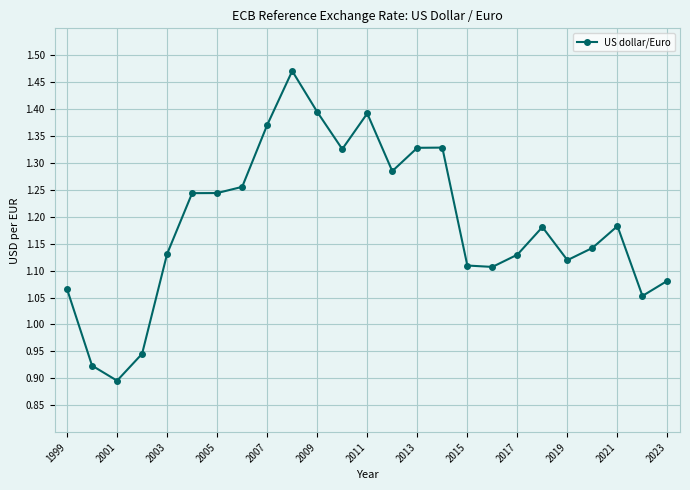

True or false: there are more than 0 points higher than both neighbors.

True